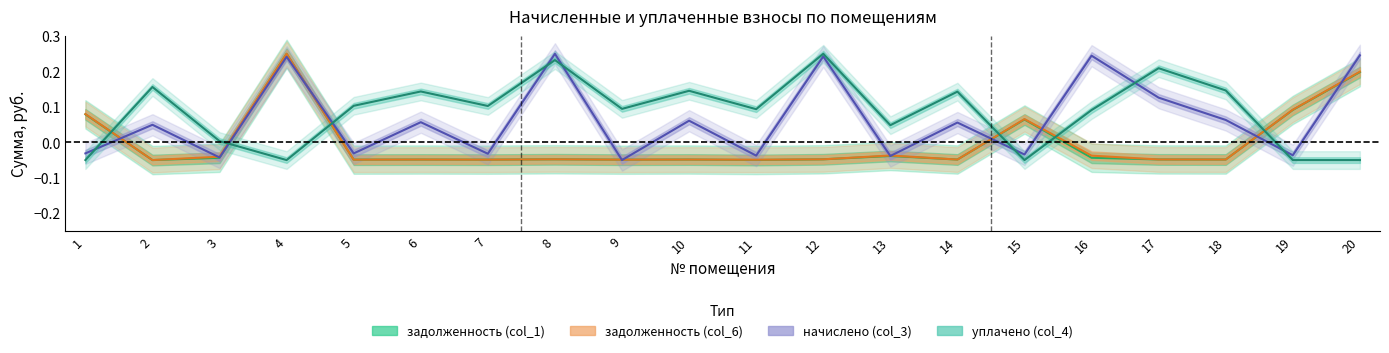

True or false: начислено (col_3) and уплачено (col_4) cross at least once.

True